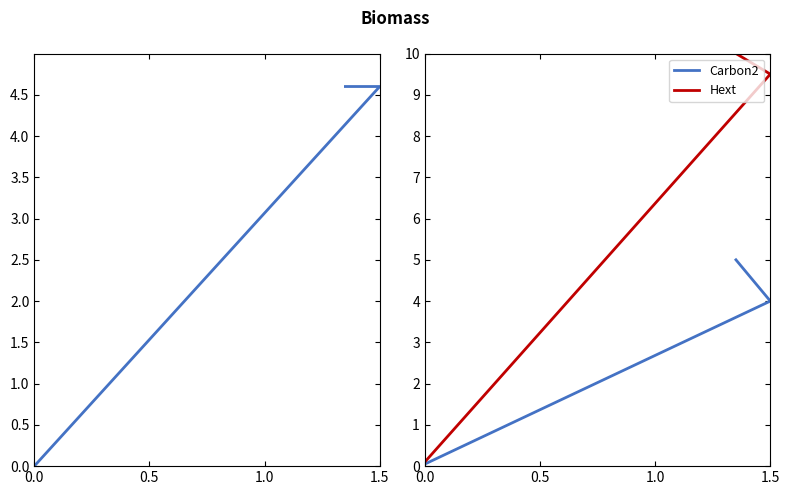

Does the chart display data point markers on the line(s)?

No